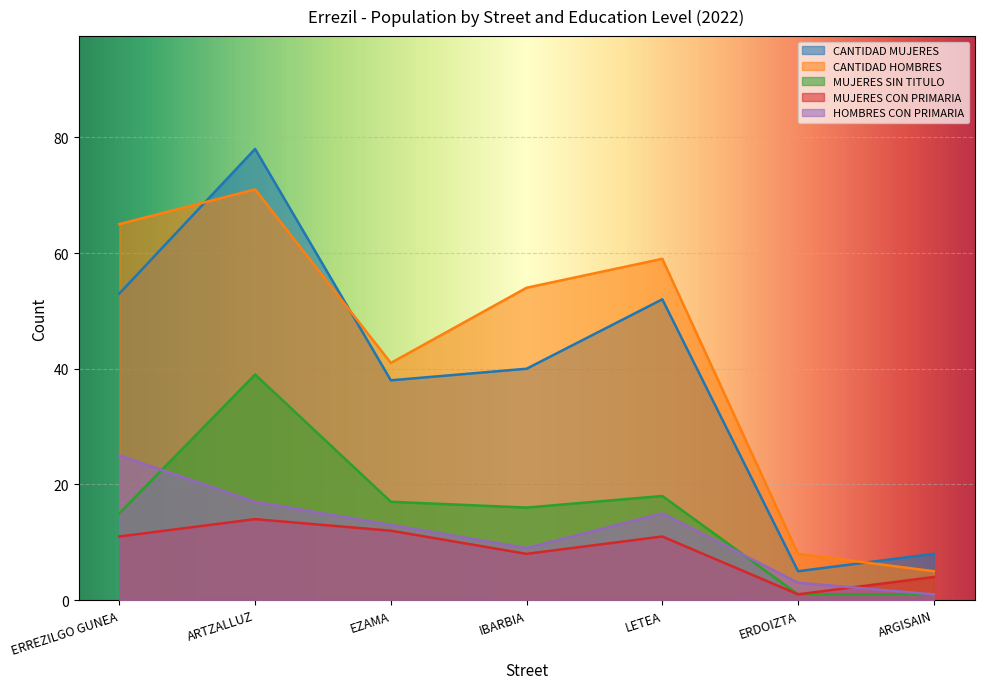

What is the label of the 5th point from the right?

EZAMA